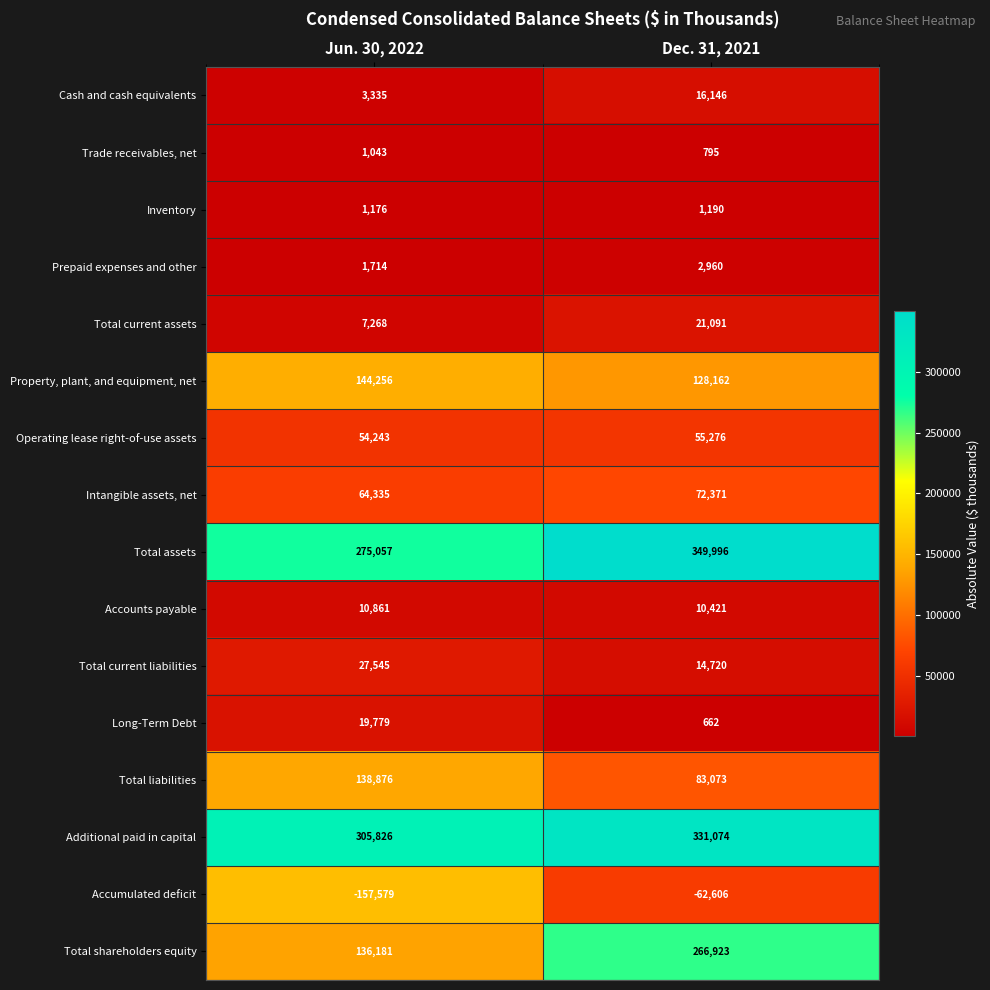

The Total current liabilities series shows 27545 at Jun. 30, 2022. True or false?

True